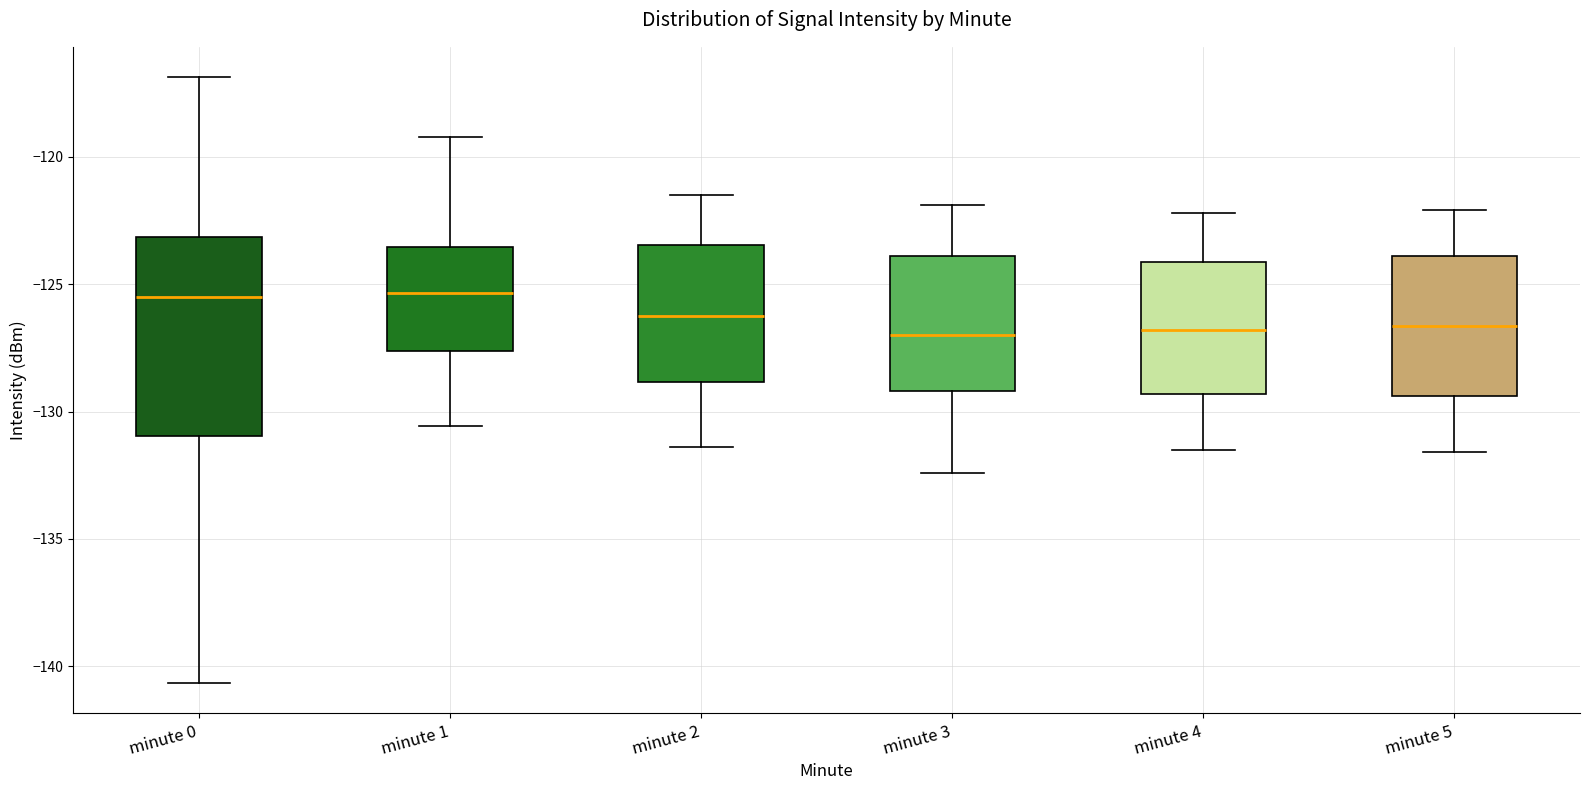

Reading left to right, read every box against the y-axis: the position of its median line, the range the box covers, and the ends of its whiskers. The values are not printed on the chart, so give them approximately, as read against the axis.

minute 0: median -125.5, box -131.0 to -123.0, whiskers -140.5 to -117.0
minute 1: median -125.5, box -127.5 to -123.5, whiskers -130.5 to -119.0
minute 2: median -126.0, box -129.0 to -123.5, whiskers -131.5 to -121.5
minute 3: median -127.0, box -129.0 to -124.0, whiskers -132.5 to -122.0
minute 4: median -127.0, box -129.5 to -124.0, whiskers -131.5 to -122.0
minute 5: median -126.5, box -129.5 to -124.0, whiskers -131.5 to -122.0